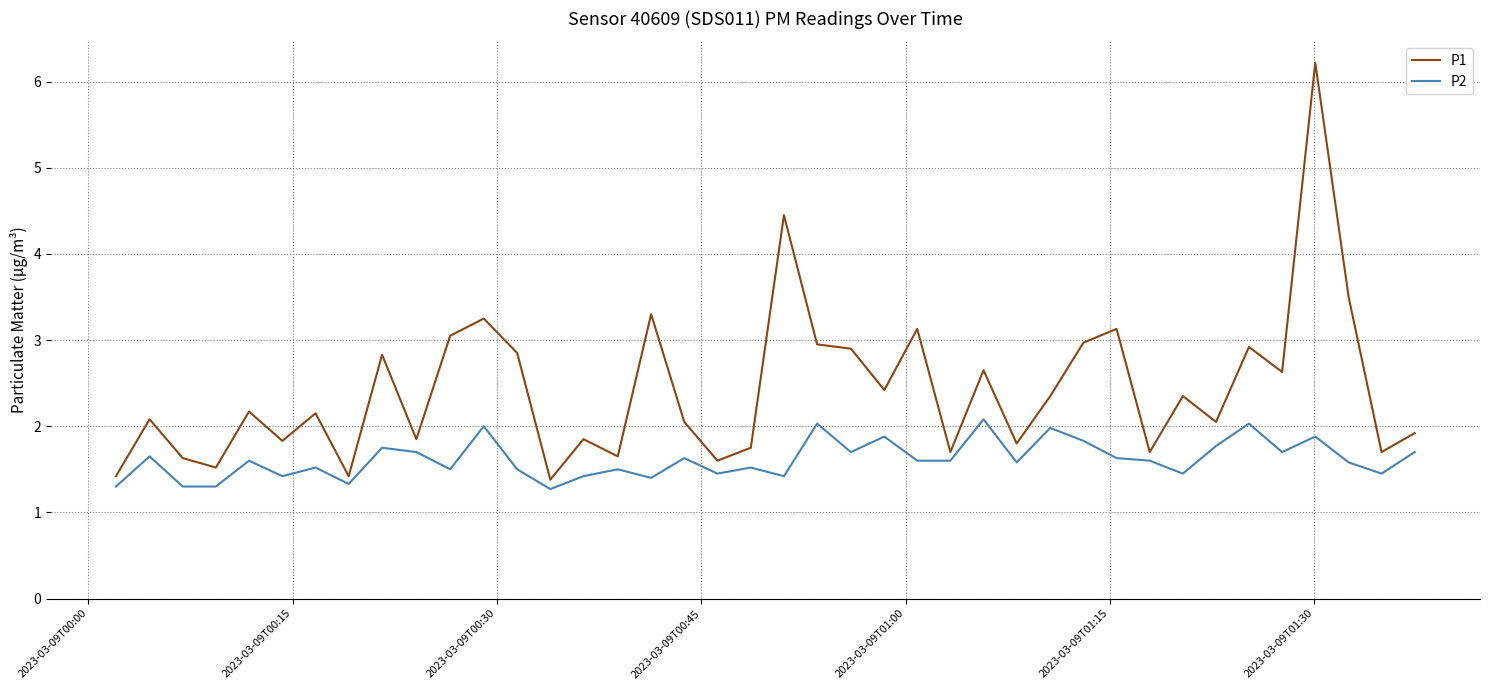

List the series in order of their peak value, lowest first.

P2, P1